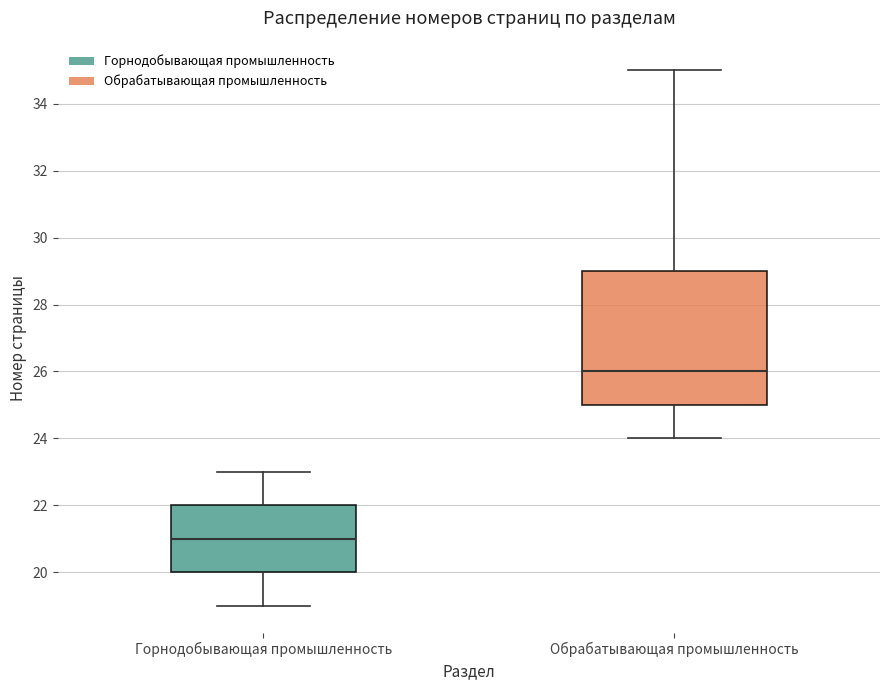

Where does the lower whisker of the box for Обрабатывающая промышленность end on the y-axis? The values are not printed on the chart, so give them approximately, as read against the axis.

24